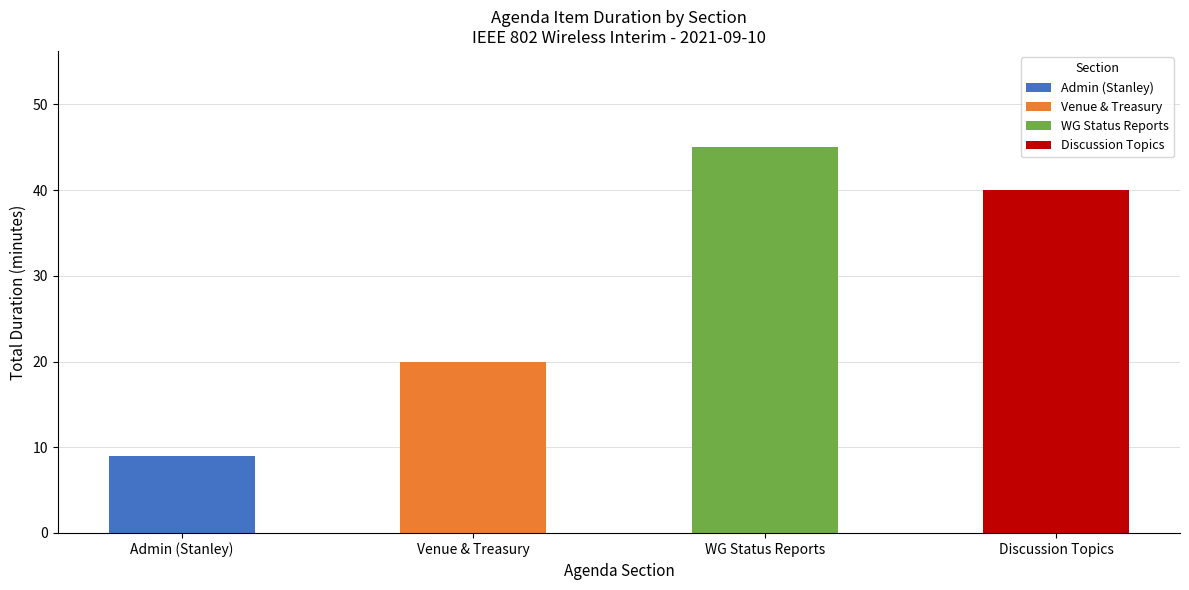

List the labels in order of value, largest first.

WG Status Reports, Discussion Topics, Venue & Treasury, Admin (Stanley)